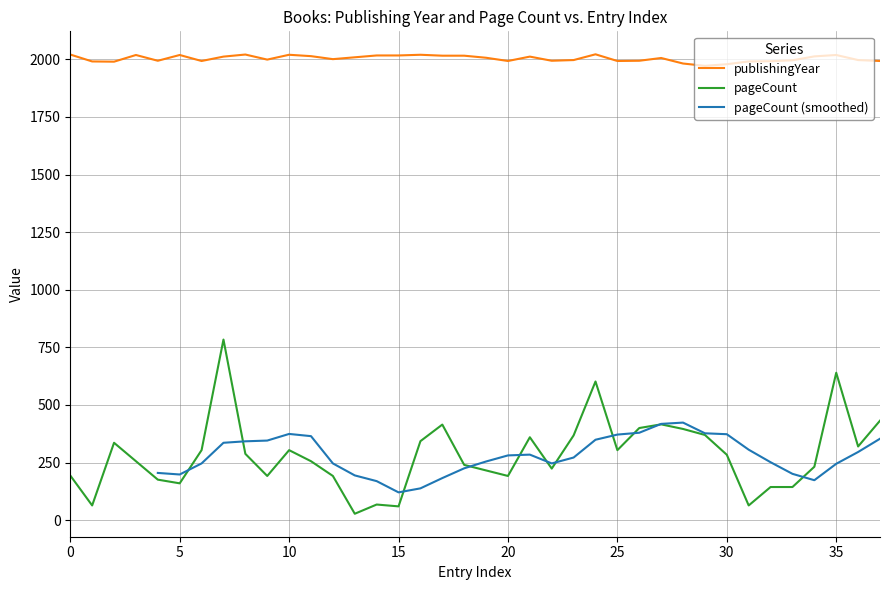

How many interior local valleys does the pageCount series have?

10